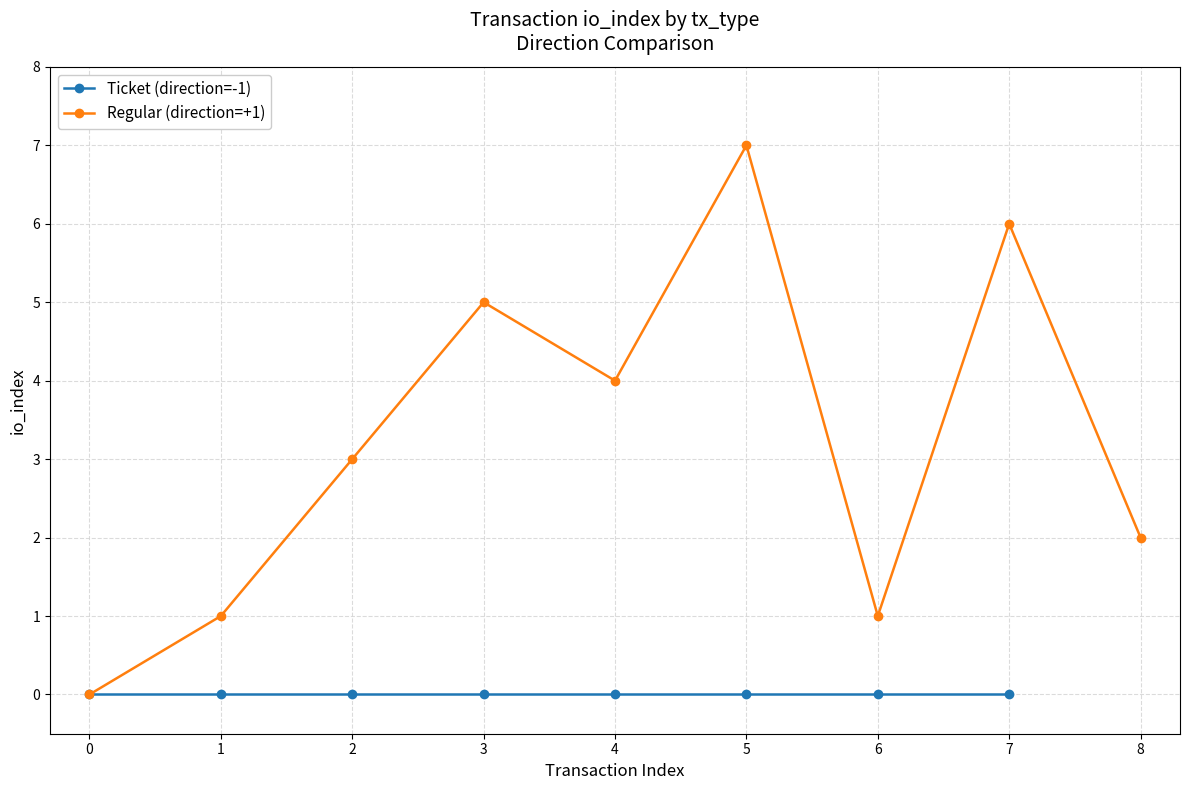

True or false: Regular (direction=+1) has a value of 0 at 1.

False